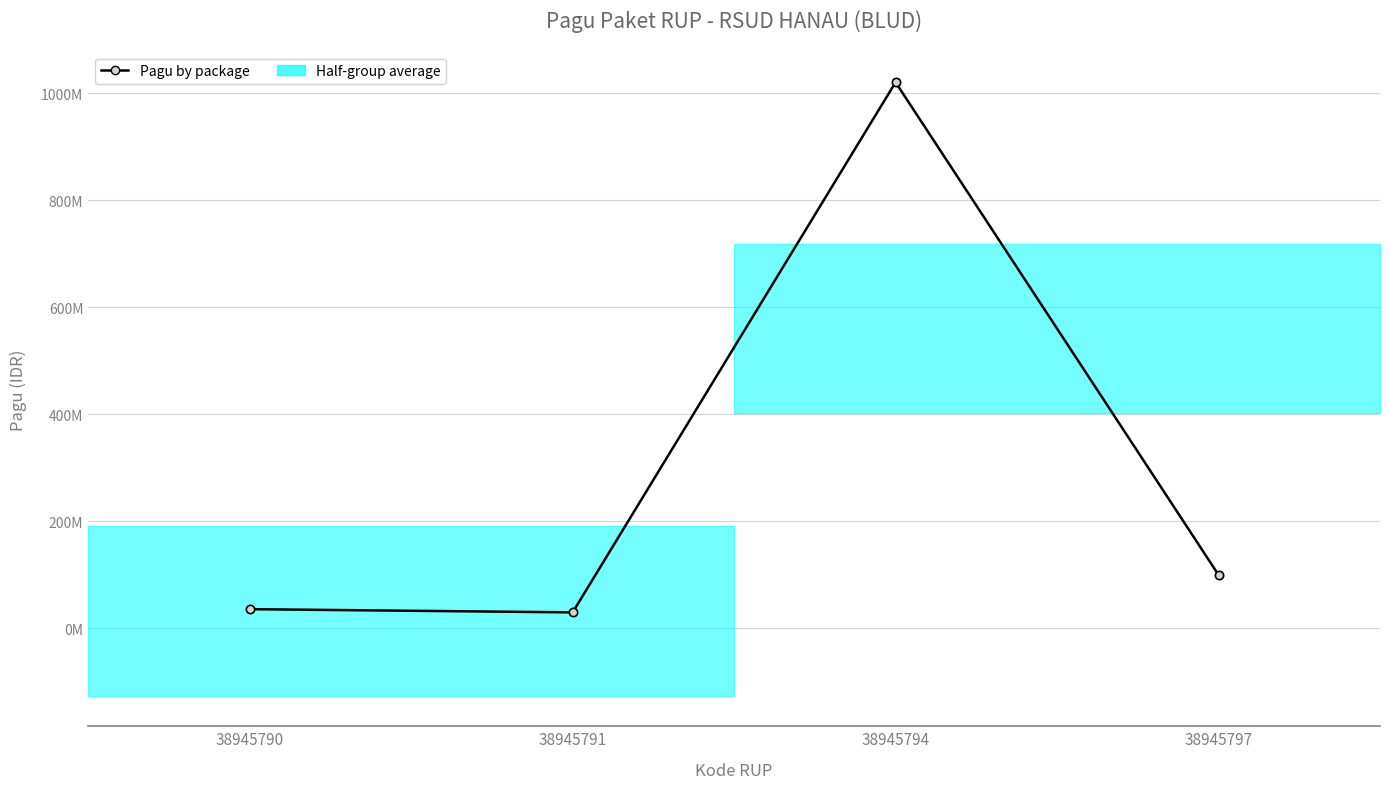

The chart shows a value of 30000000 at 38945791. True or false?

True